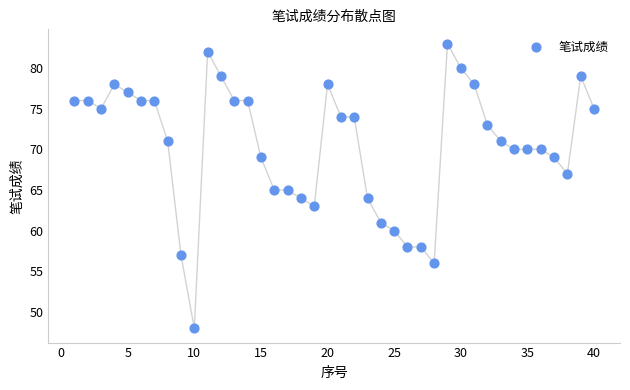

What is the range of Y values (max minus min)?

35